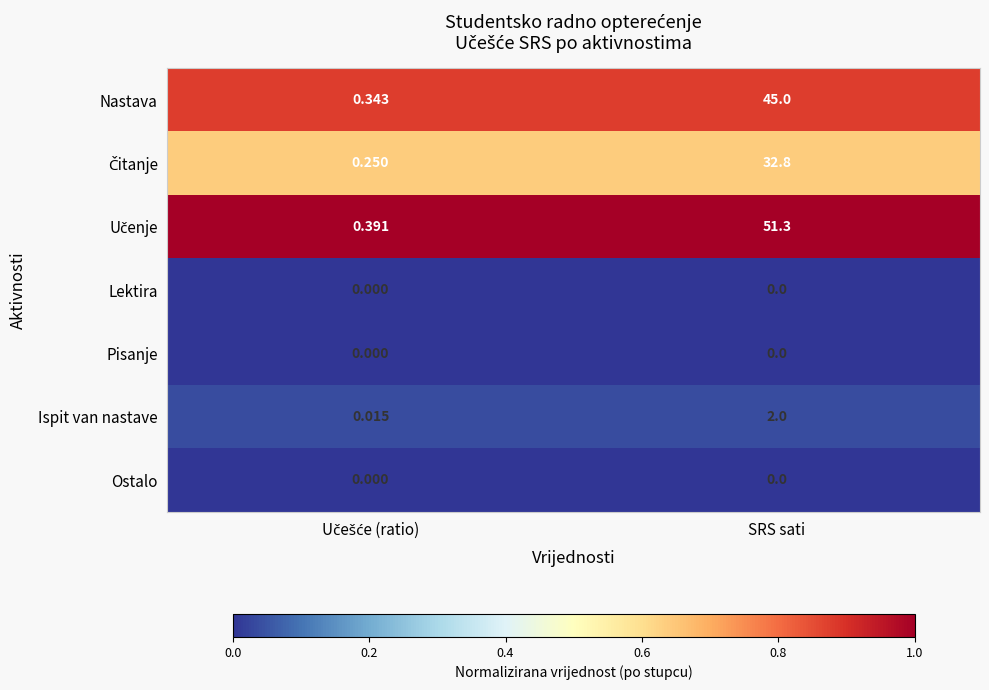

Which category has the highest value across all series?

SRS sati